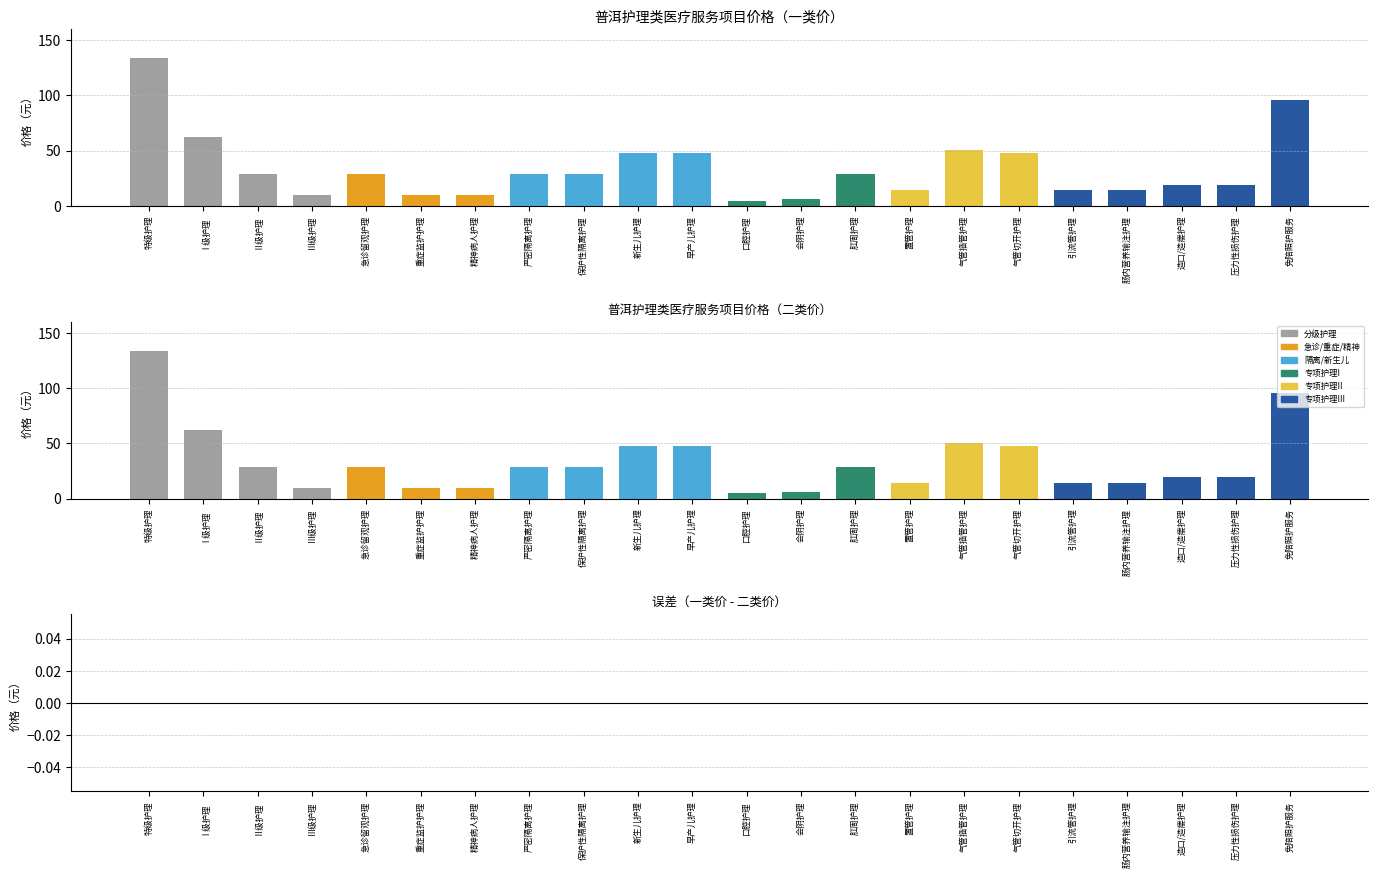

What is the average value of the 一类价 series?

34.1